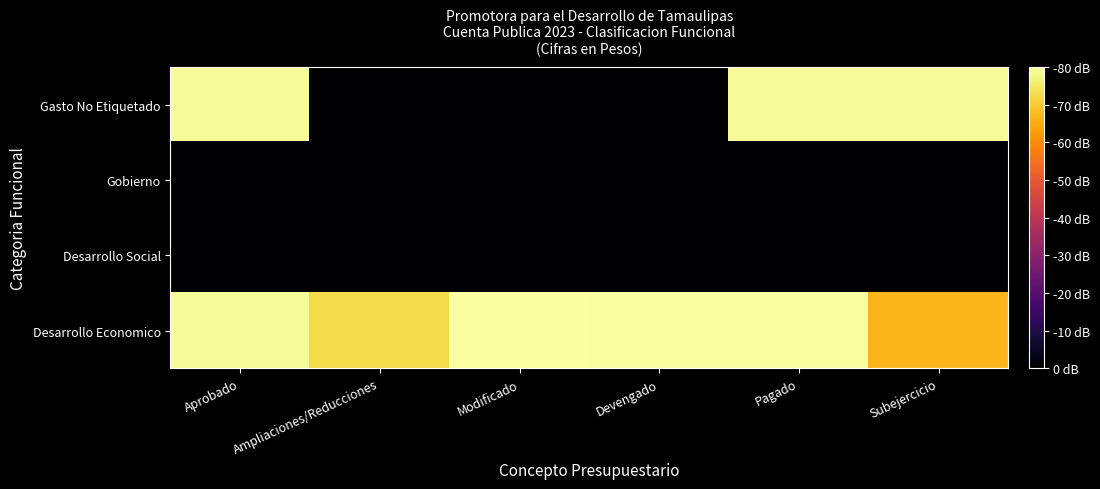

Which series changed the most between Modificado and Pagado?

Gasto No Etiquetado